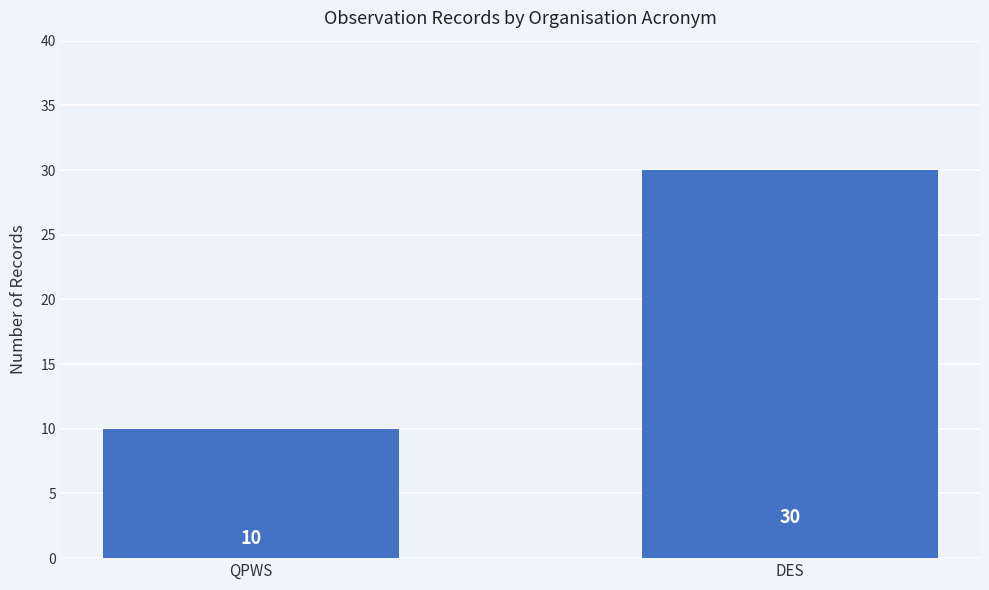

What is the label of the 2nd bar from the left?

DES